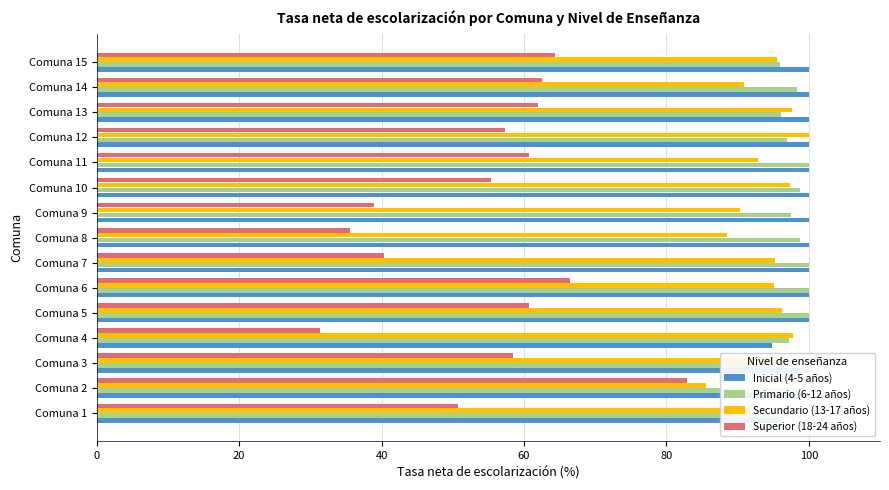

What is the value of the Secundario (13-17 años) bar at the 3rd from the left?

97.0